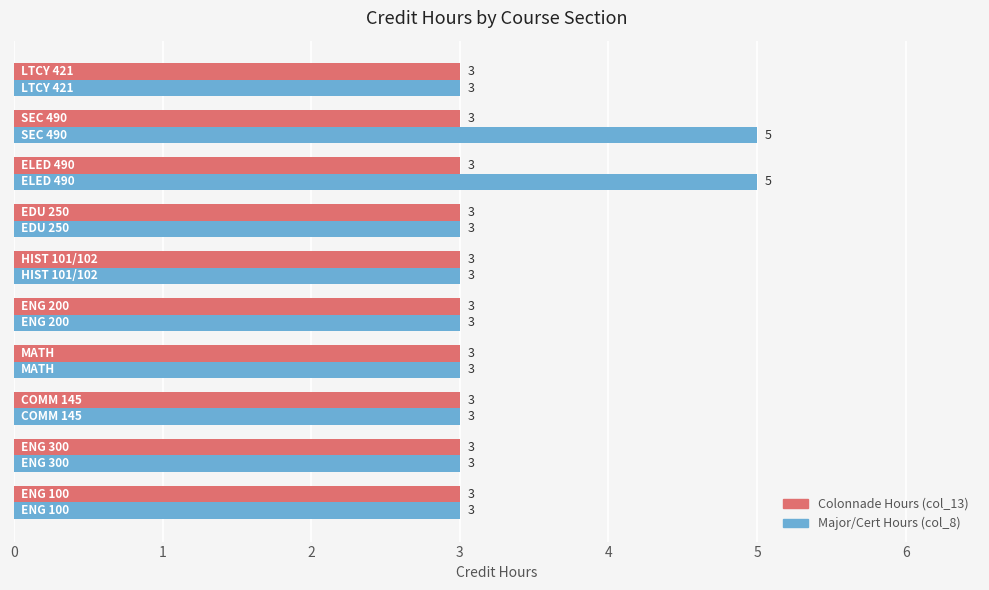

What is the highest value of the Colonnade Hours (col_13) series?

3